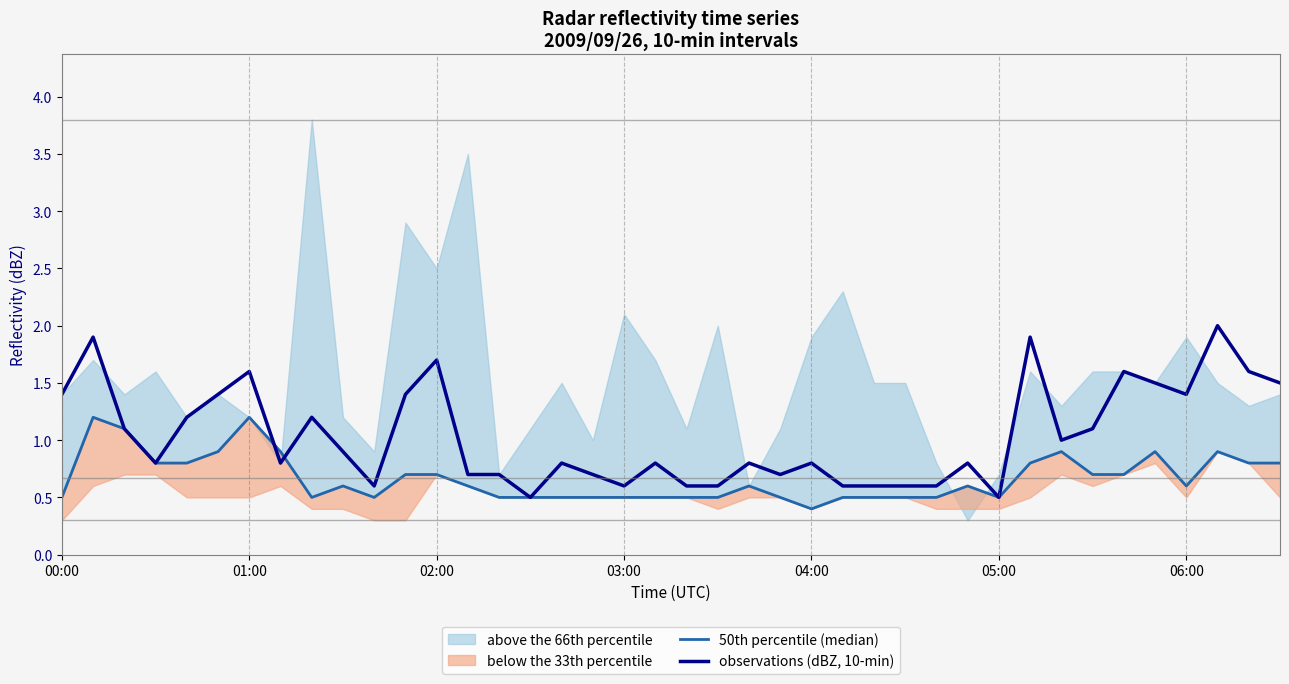

The observations (dBZ, 10-min) series shows 1.5 at 35. True or false?

True